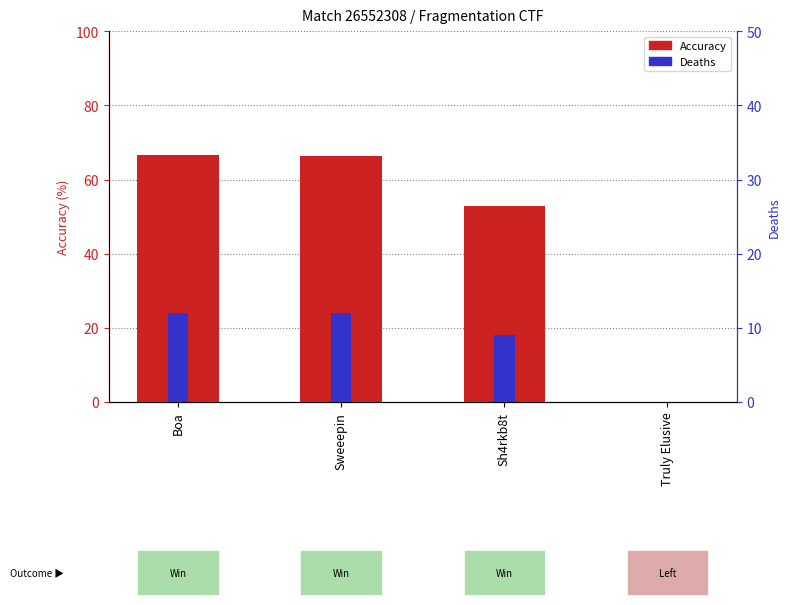

What is the difference between the second highest and minimum values in the Accuracy series?

66.3